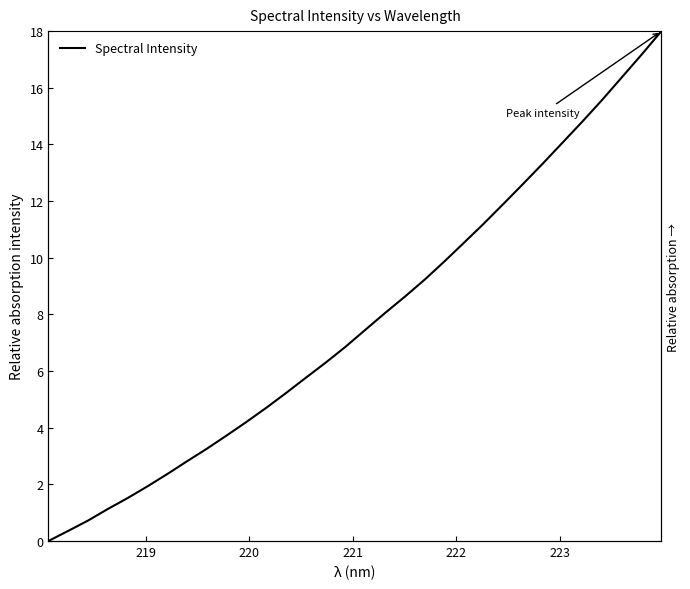

What is the value of the 6th point from the left?

1.9